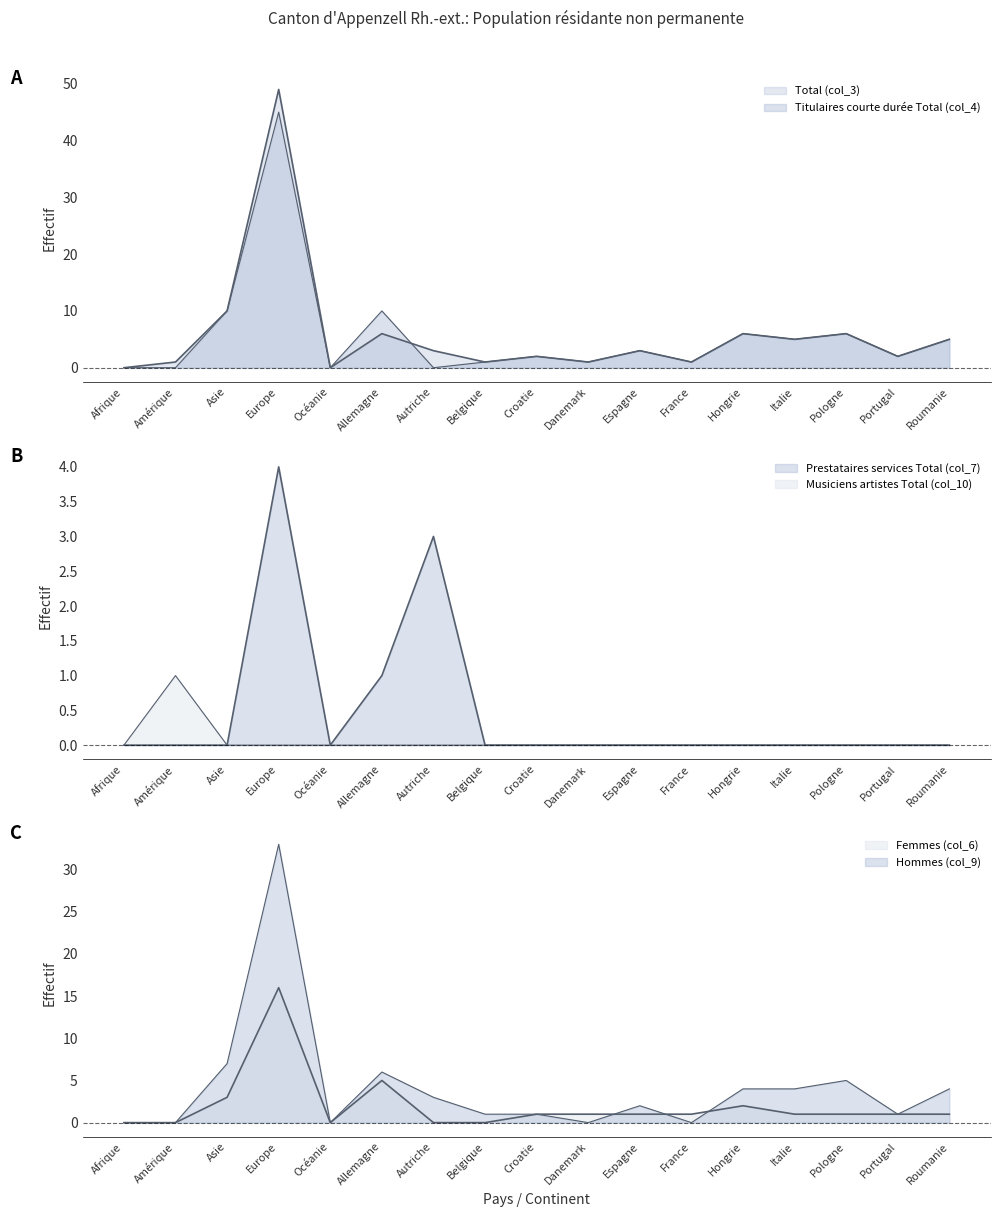

What is the greatest value displayed?

49